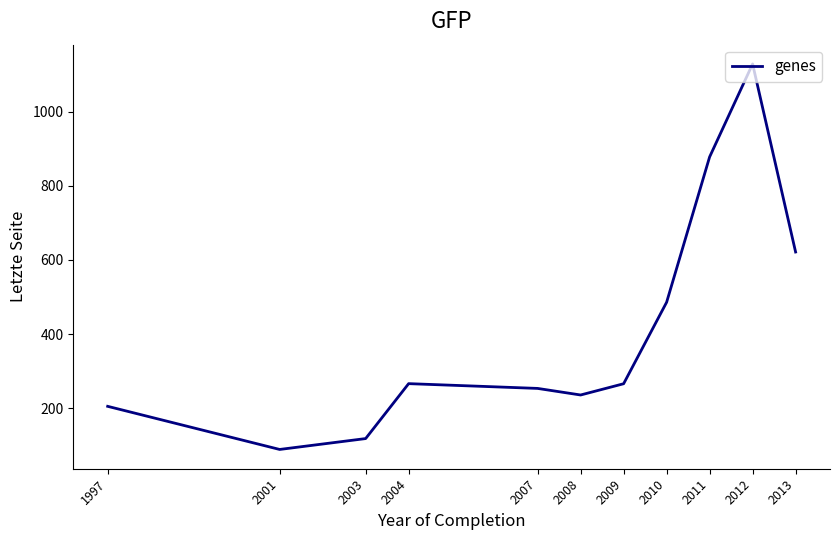

Which label corresponds to the largest value in the chart?

2012